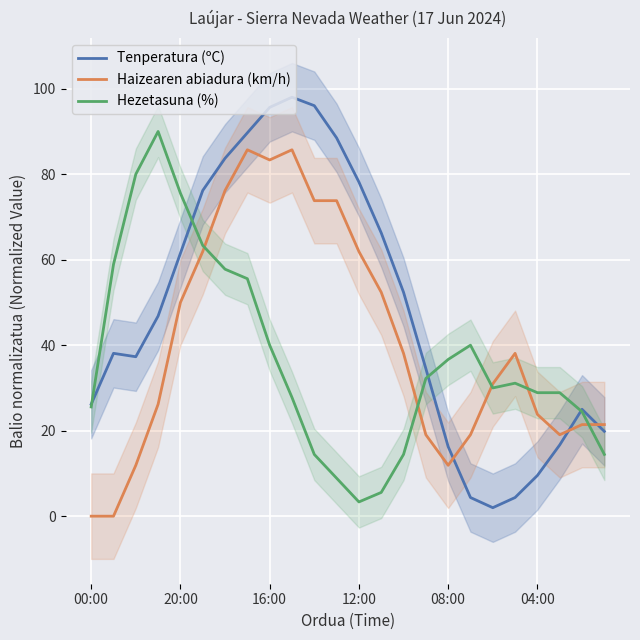

Where does the Haizearen abiadura (km/h) series first go above 38?

20:00